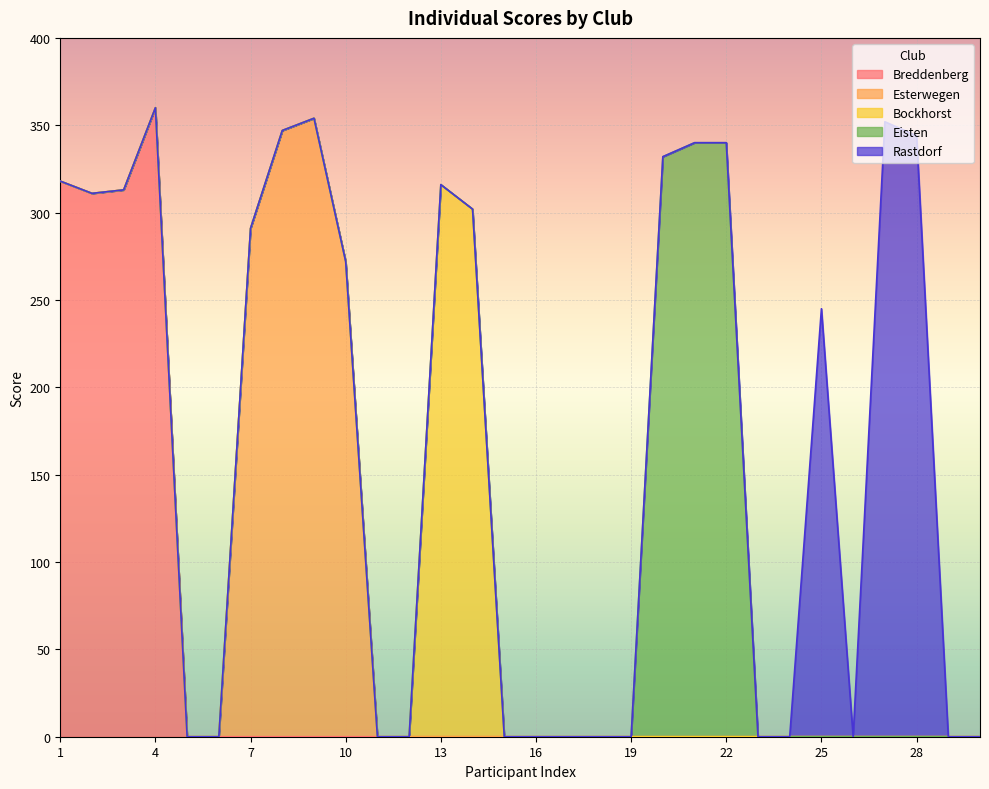

What is the difference between the maximum and minimum values in the Breddenberg series?

360